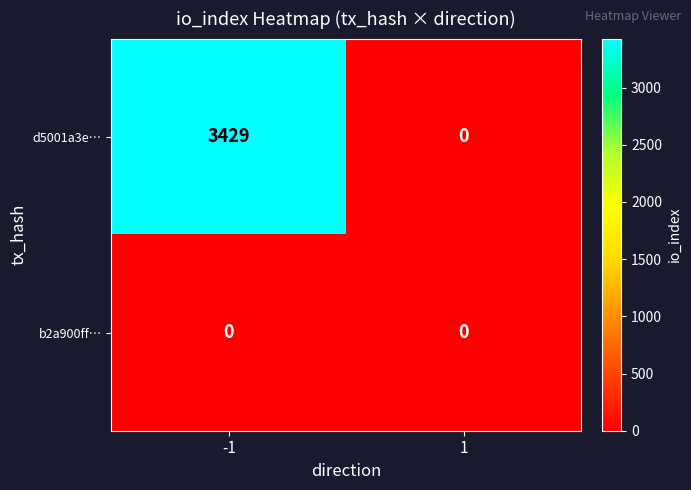

What is the difference between the highest and lowest values at -1?

3429